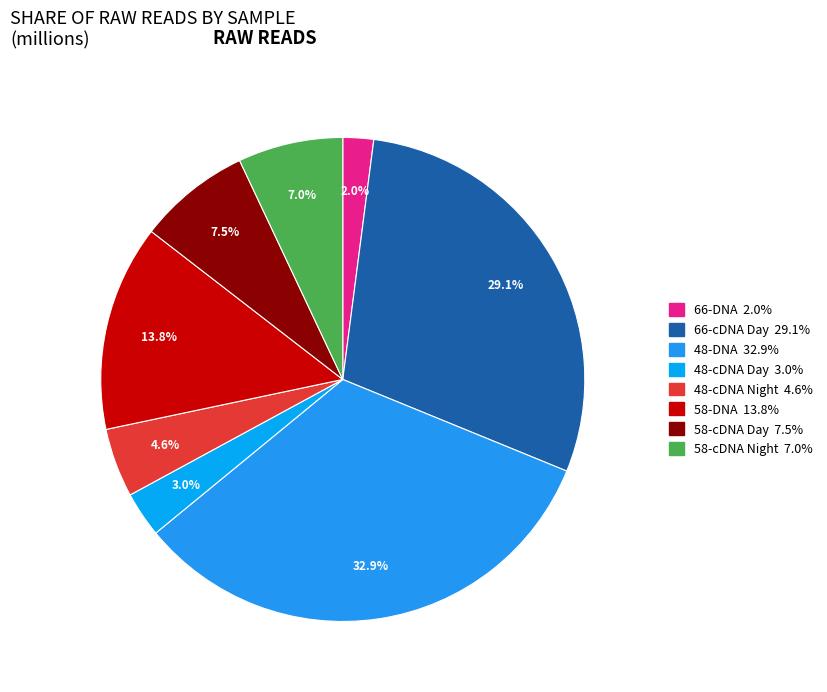

To the nearest percent, what portion does 58-DNA represent?

14%